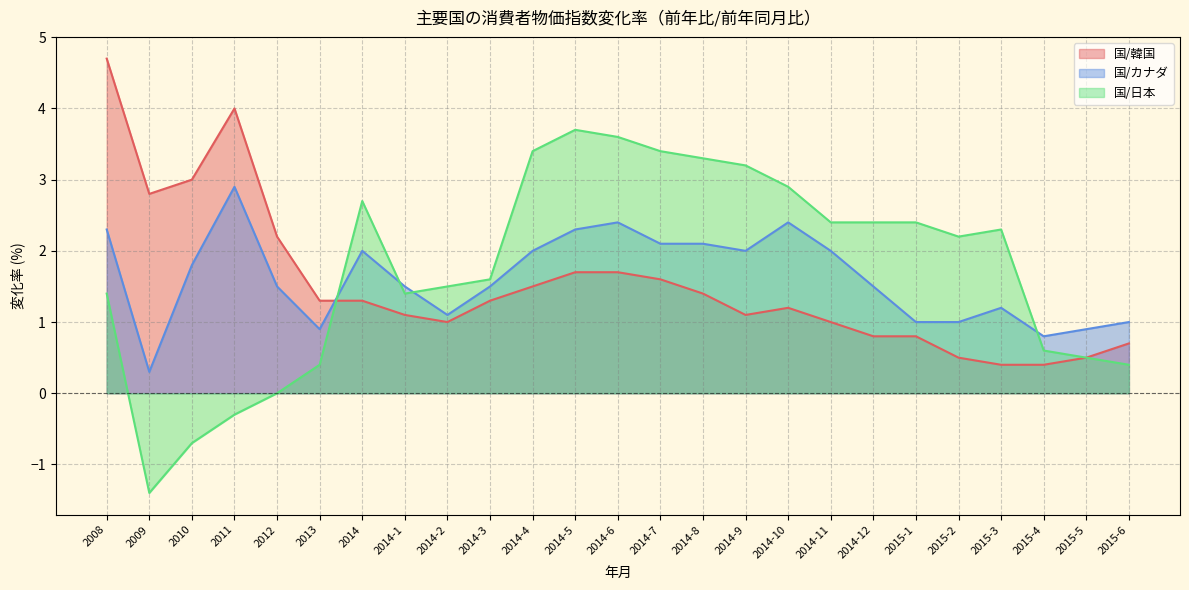

Which series has the largest total across all categories?

国/日本